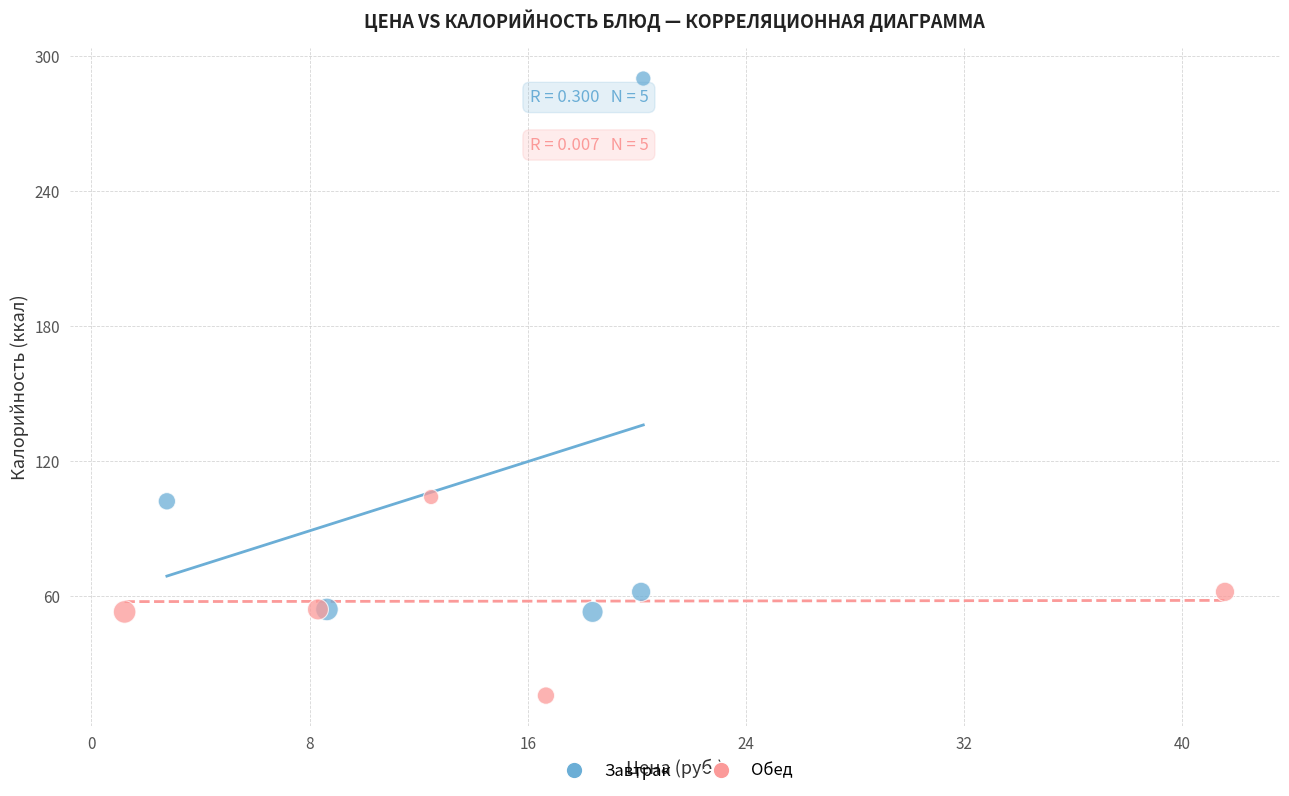

Which series reaches the minimum Y coordinate?

Обед